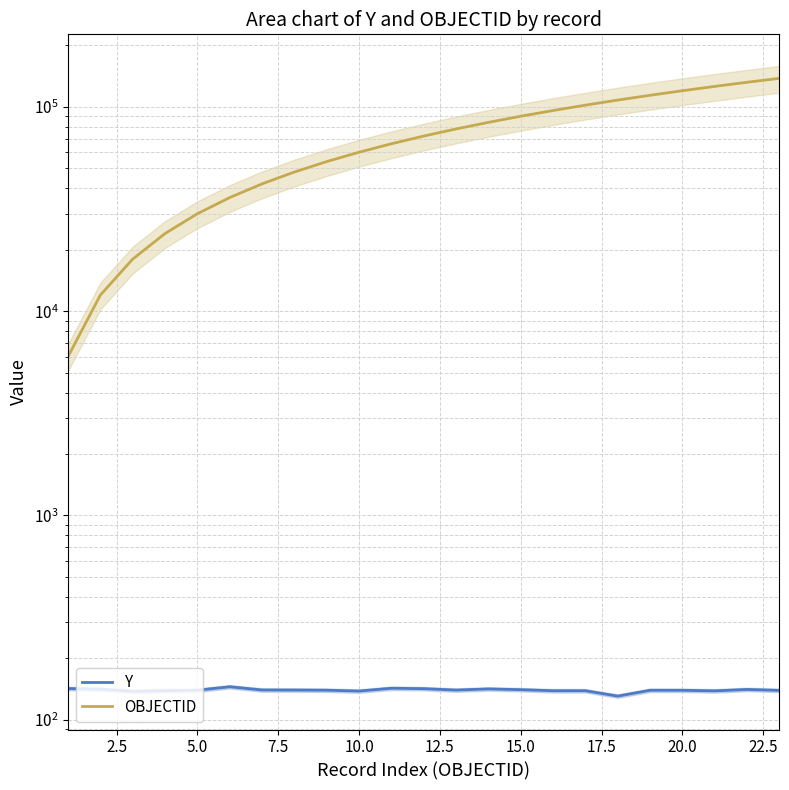

Is the value of OBJECTID at 15.0 greater than the value of Y at 10.0?

Yes